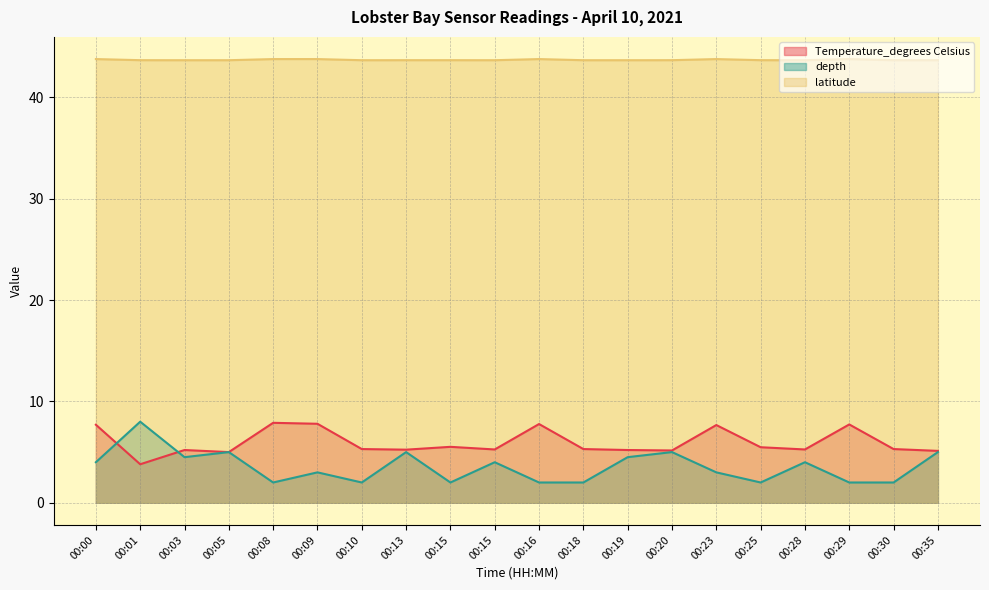

How many data points in depth are above 4?

7